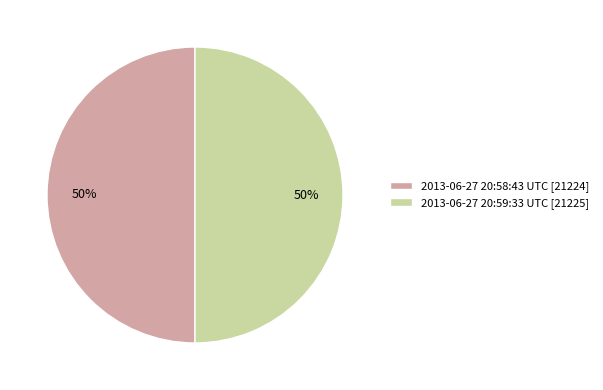

What percentage is the 2013-06-27 20:59:33 UTC slice, to the nearest percent?

50%